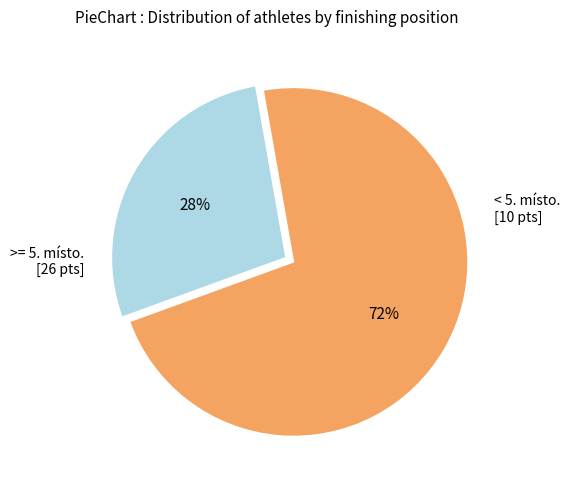

Does any single category account for the majority?

Yes